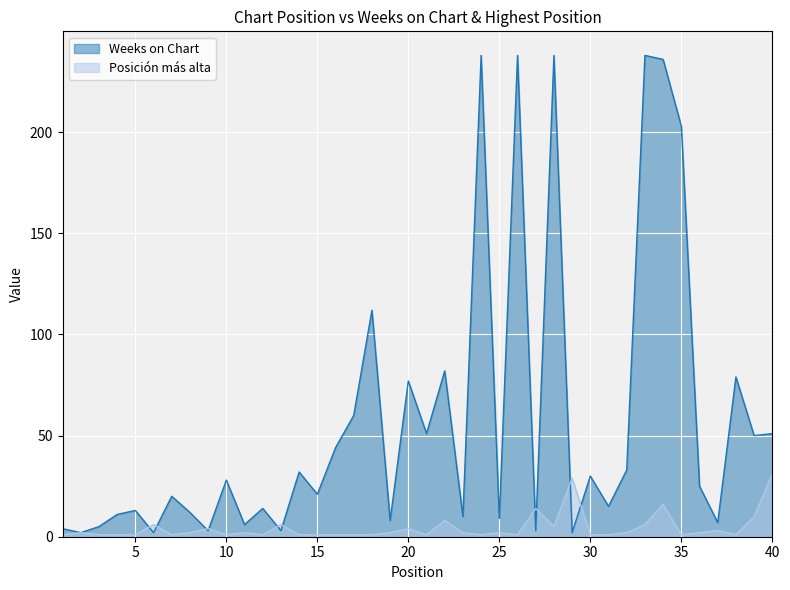

Rank the series by their average value, from highest to lowest.

Weeks on Chart, Posición más alta